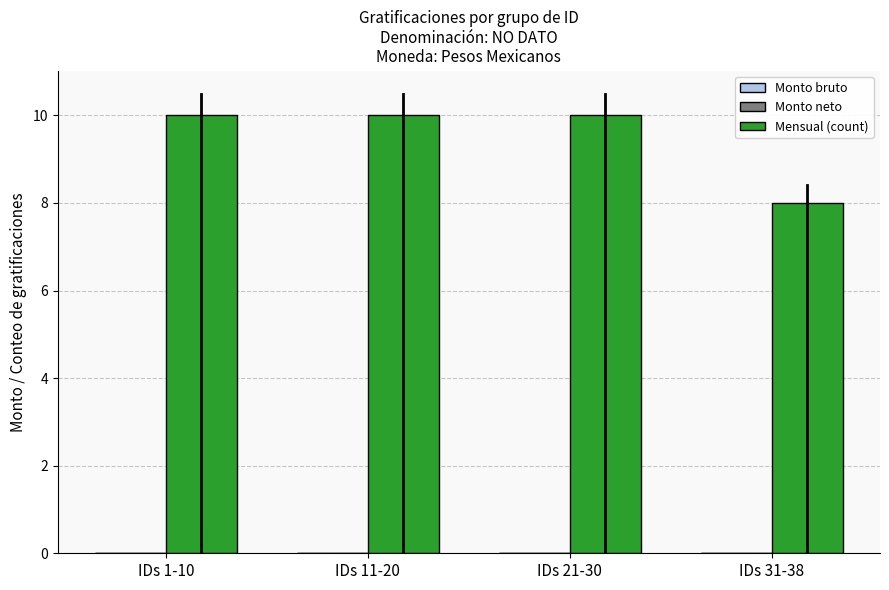

How many bars are there in total?

4